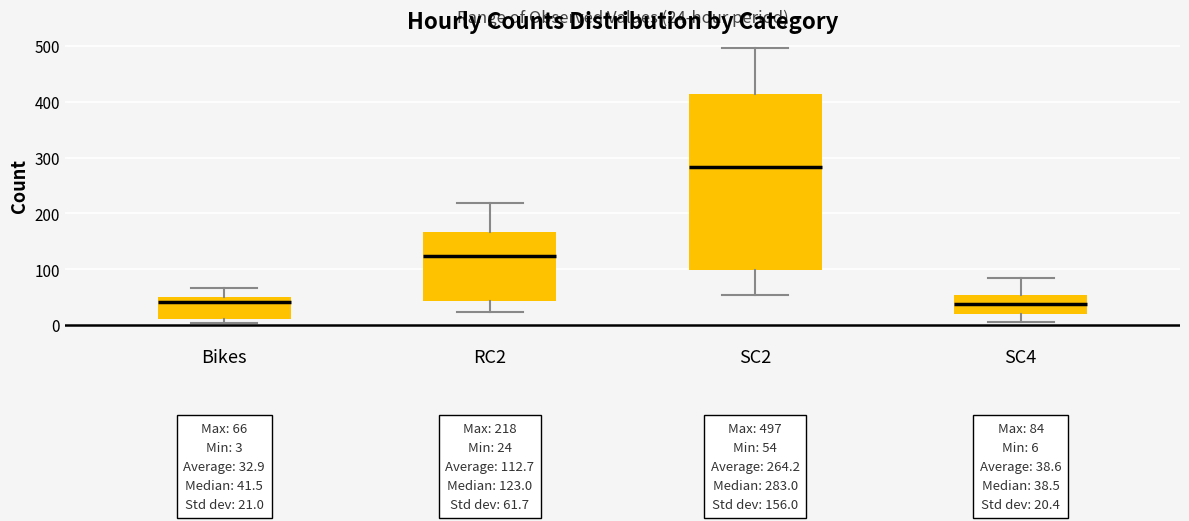

Which box has the highest median line?

SC2